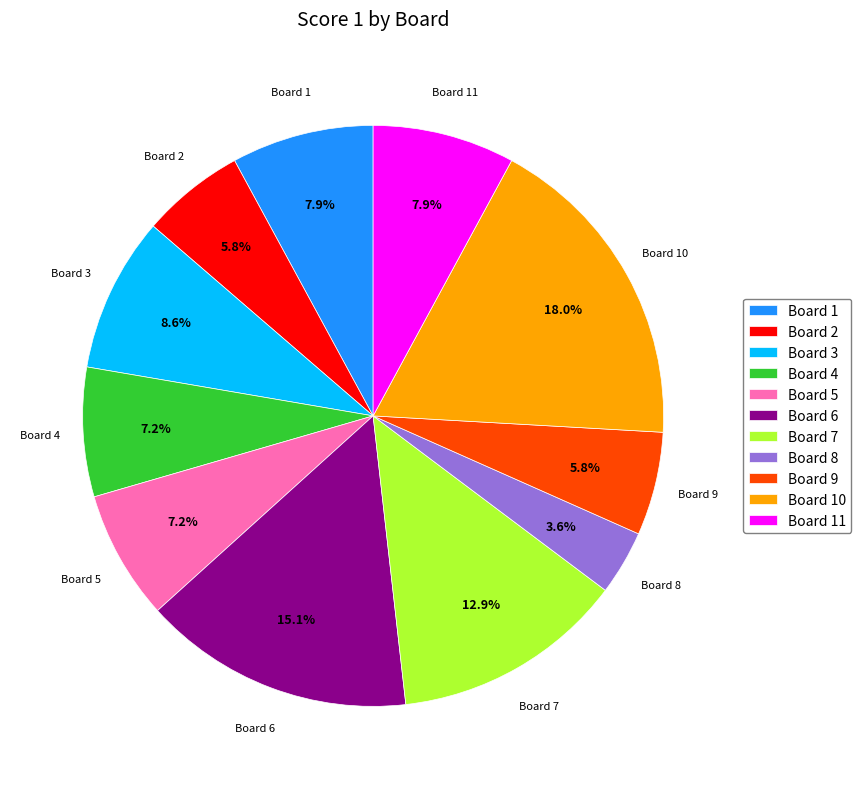

Which has a higher value, Board 10 or Board 6?

Board 10